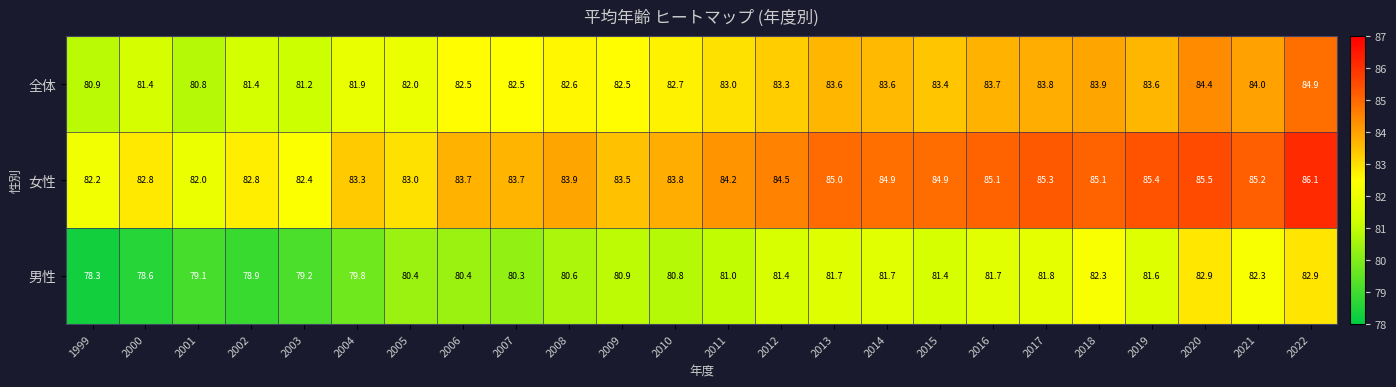

What is the sum of the 全体 values at 2012 and 1999?

164.2